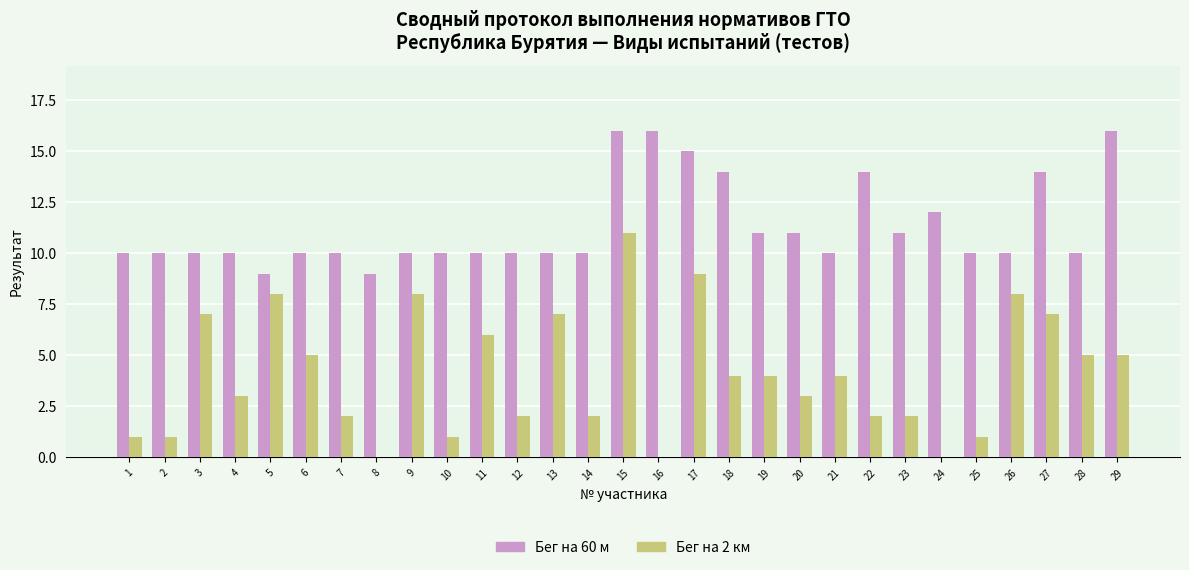

Which series changed the most between 8 and 26?

Бег на 2 км